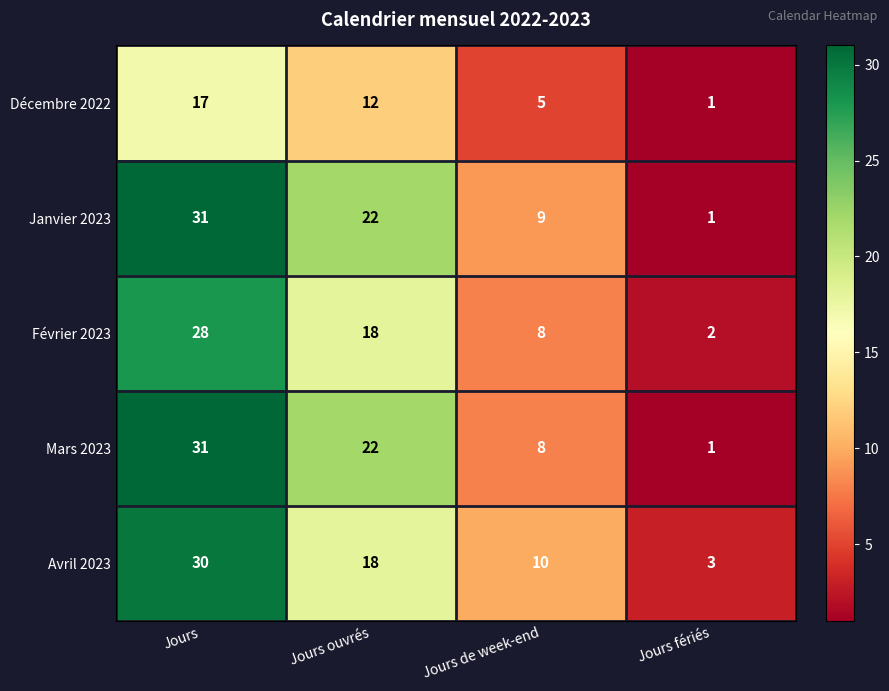

What is the average value of the Avril 2023 series?

15